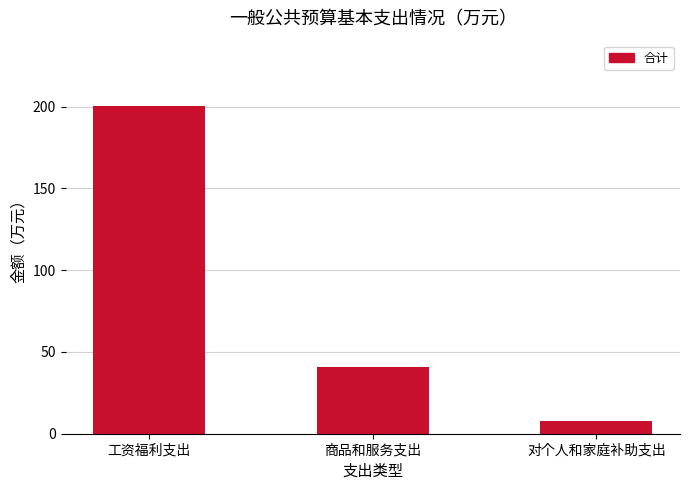

Rank the categories by value from lowest to highest.

对个人和家庭补助支出, 商品和服务支出, 工资福利支出